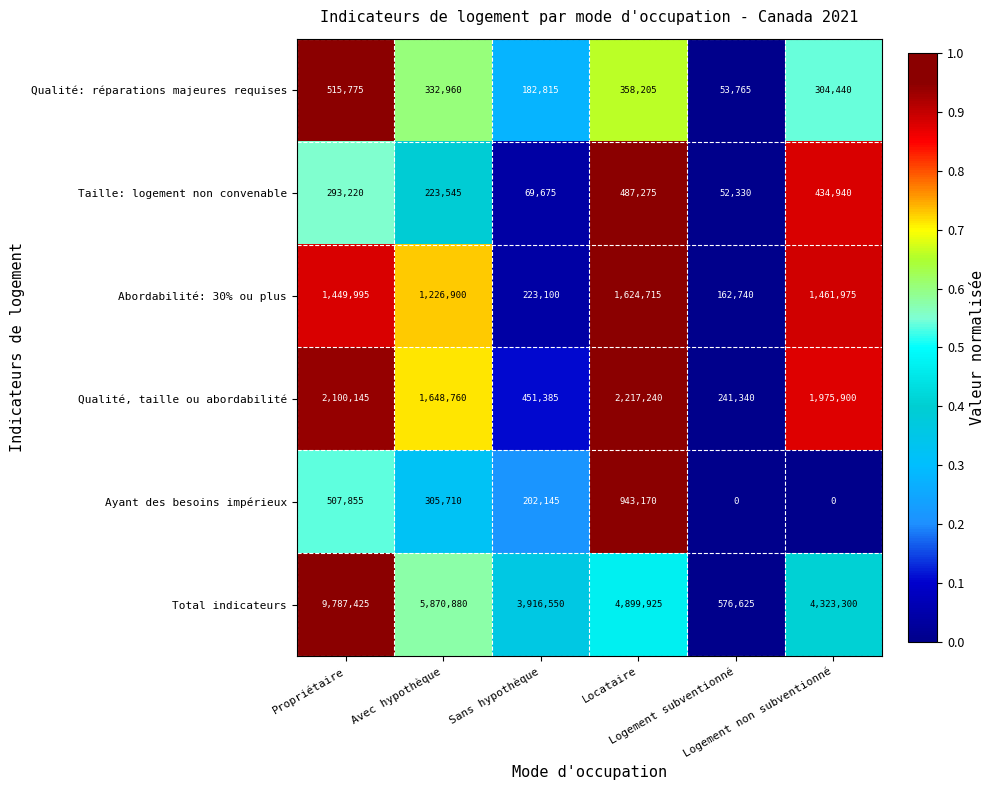

At how many categories does at least one series exceed 2218382?

5